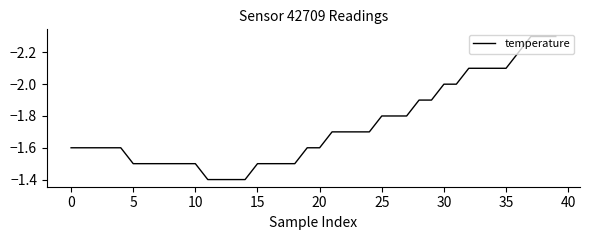

What is the difference between the maximum and minimum values?

0.9